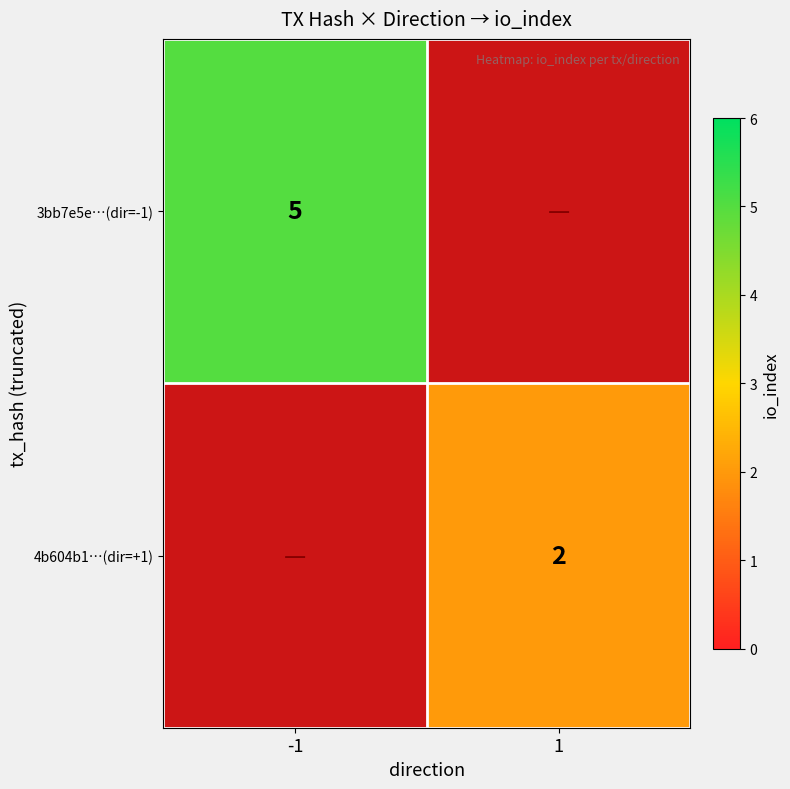

True or false: 4b604b1…(dir=+1) has a value of 2 at 1.

True